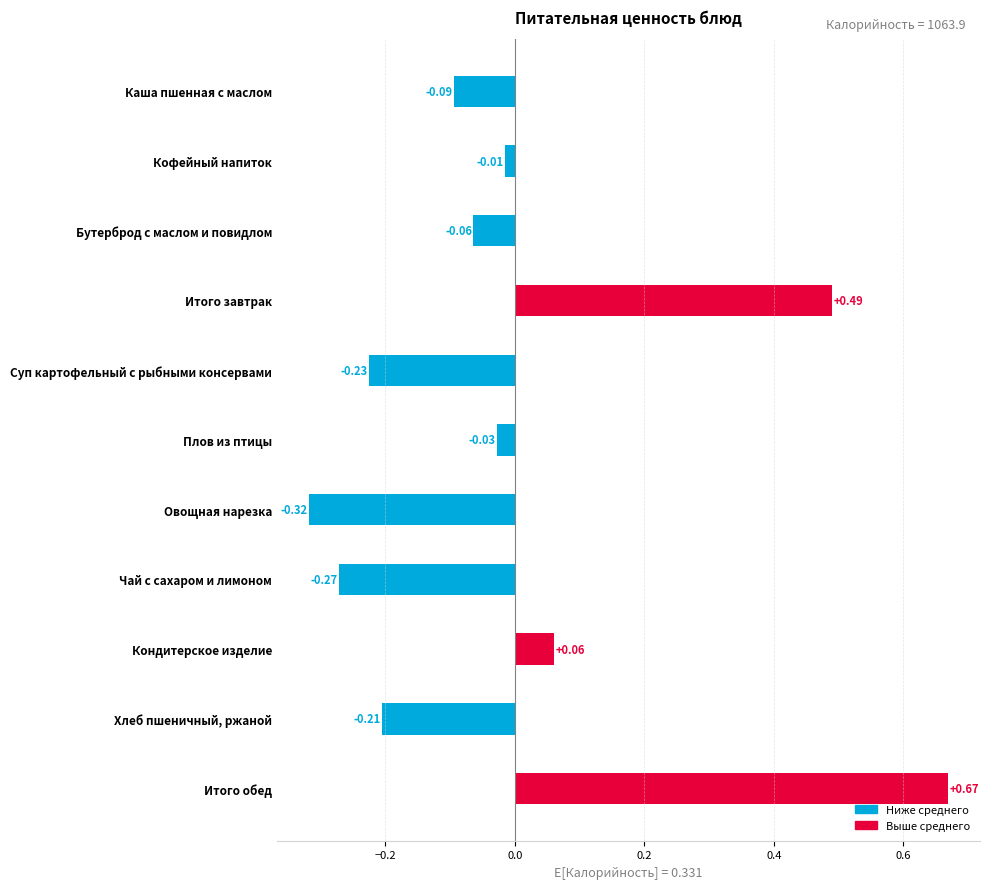

Rank the categories by value from lowest to highest.

Овощная нарезка, Чай с сахаром и лимоном, Суп картофельный с рыбными консервами, Хлеб пшеничный, ржаной, Каша пшенная с маслом, Бутерброд с маслом и повидлом, Плов из птицы, Кофейный напиток, Кондитерское изделие, Итого завтрак, Итого обед